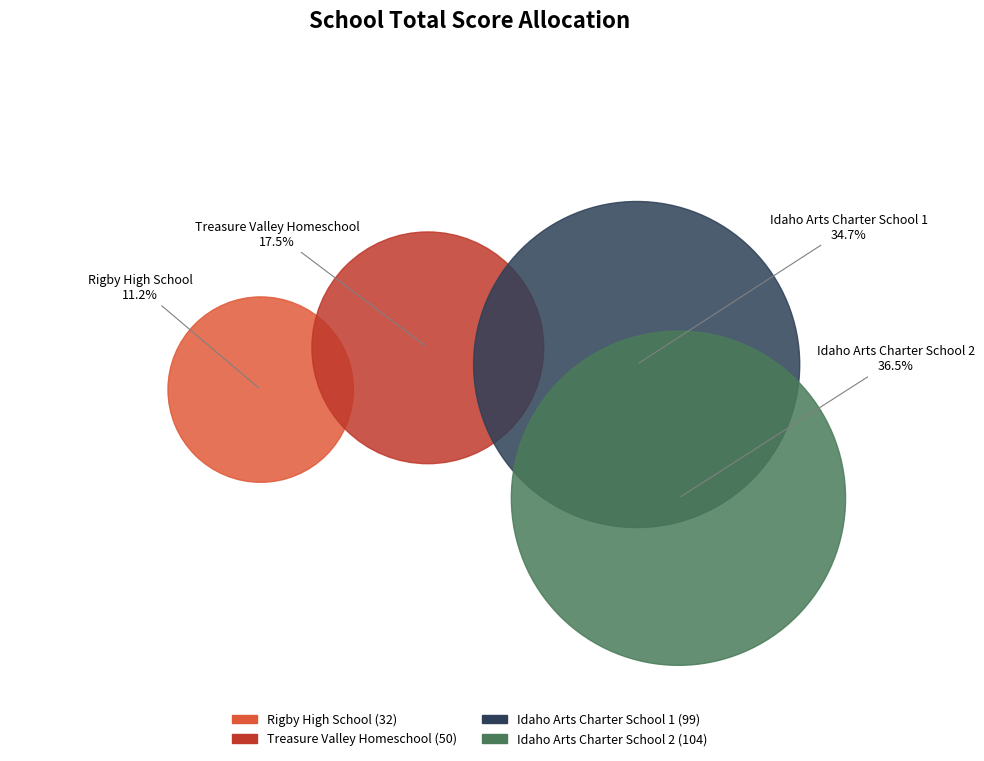

What is the change in value from Treasure Valley Homeschool to Idaho Arts Charter School 1?

+49